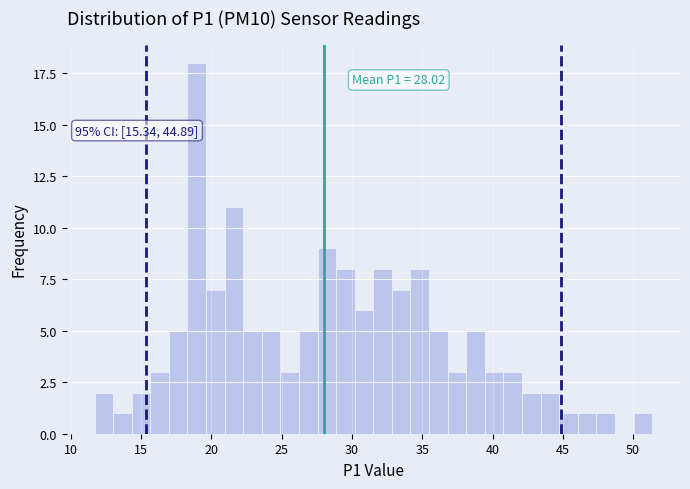

Read against the x-axis, roughly where is the centre of the tallest bar?

19.0